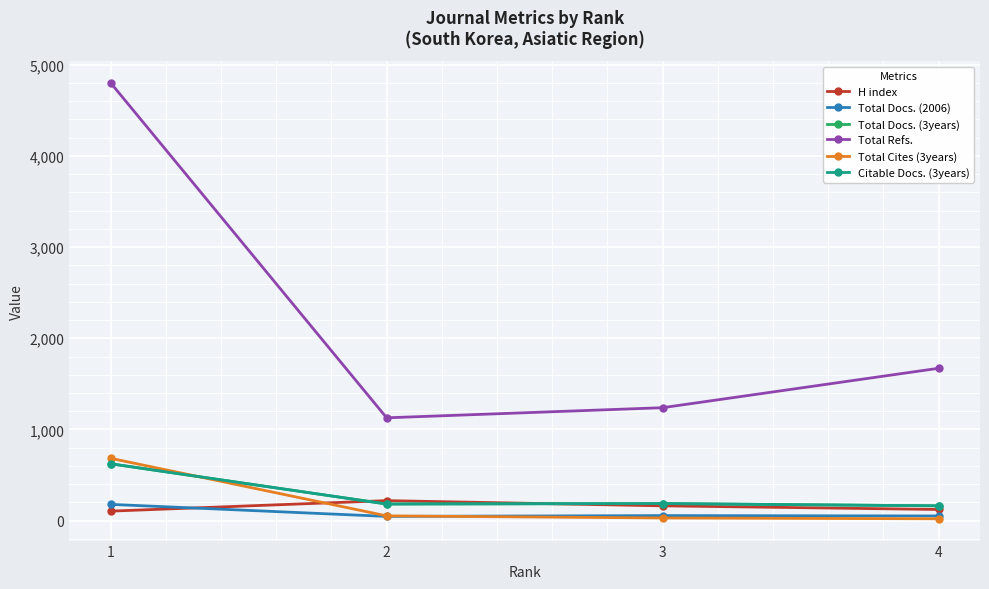

Is this an area chart (filled region under the line)?

No